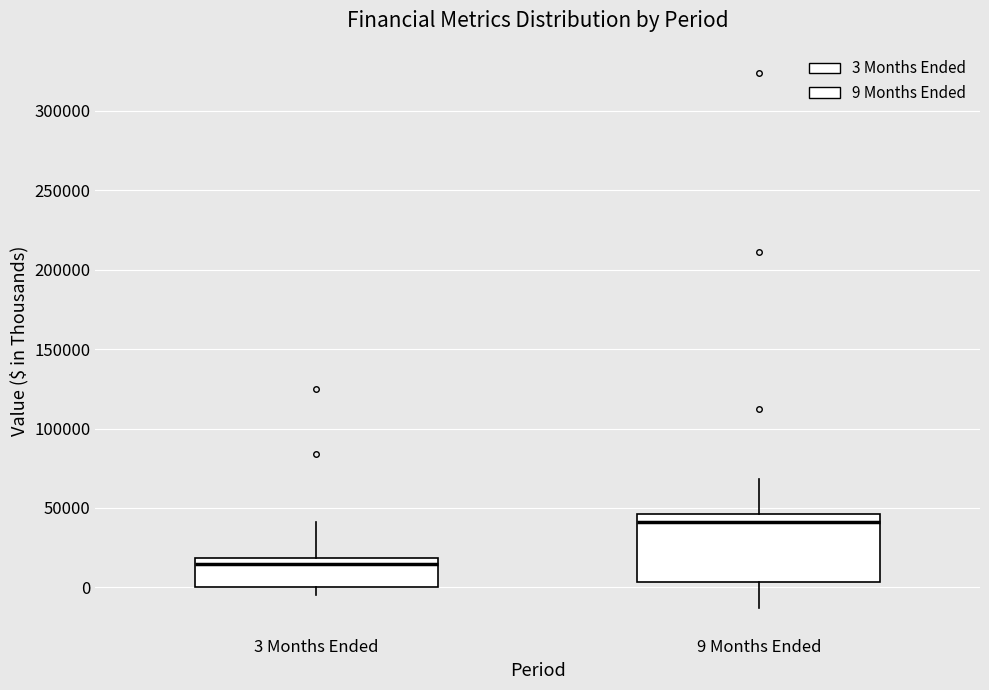

Which box has the highest median line?

9 Months Ended